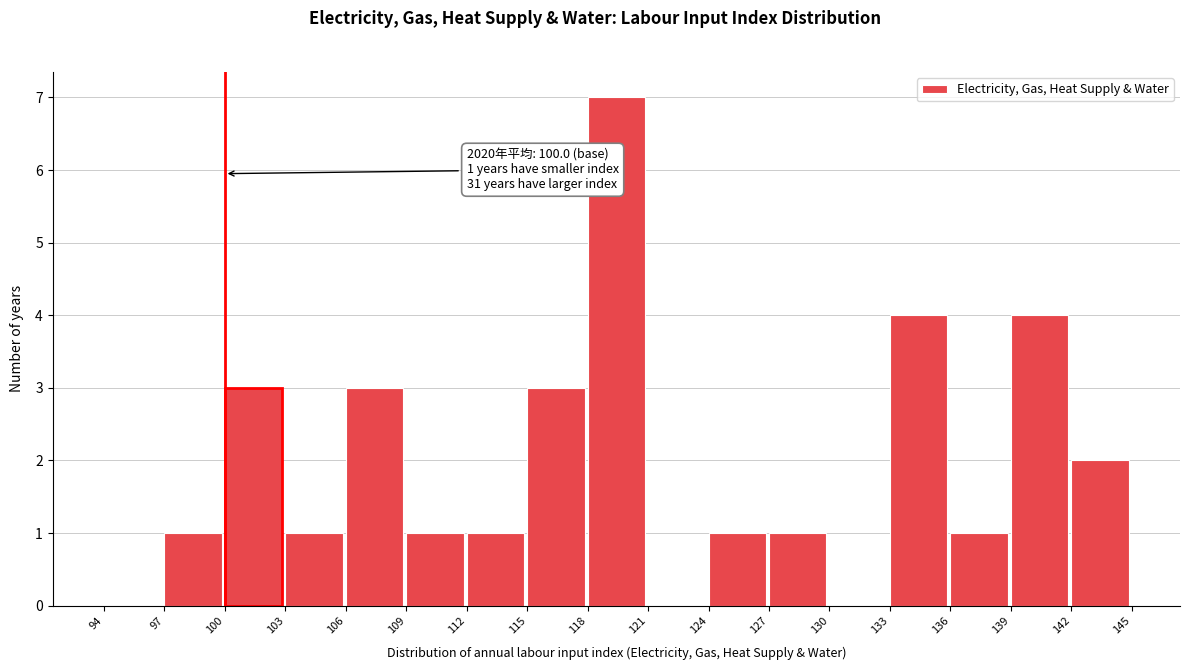

Which range on the x-axis has the tallest bar?

118 to 121